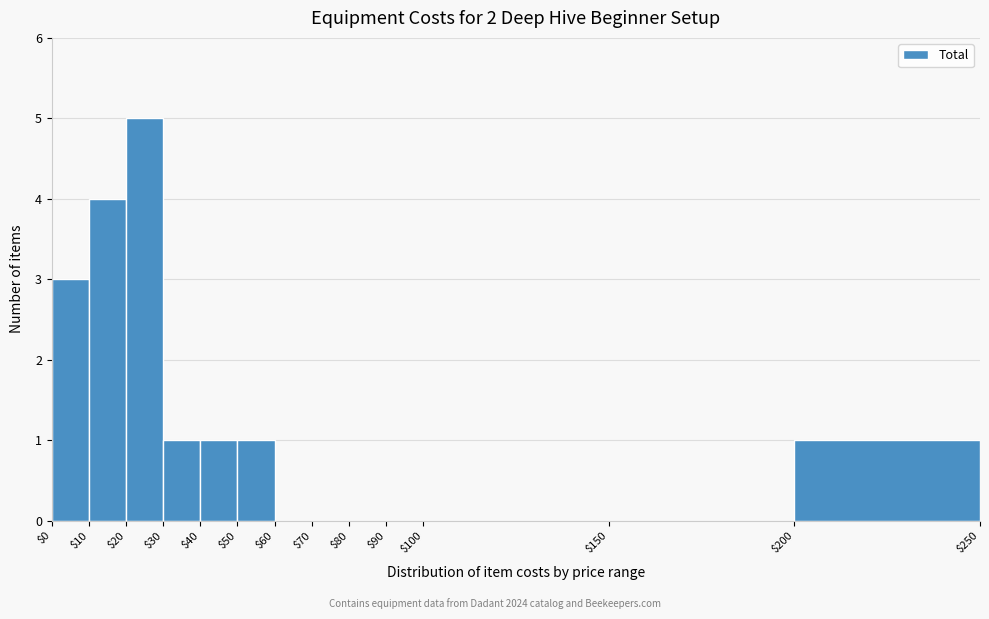

How tall is the bar that spans $200 to $250 on the x-axis? The values are not printed on the chart, so give them approximately, as read against the axis.

1